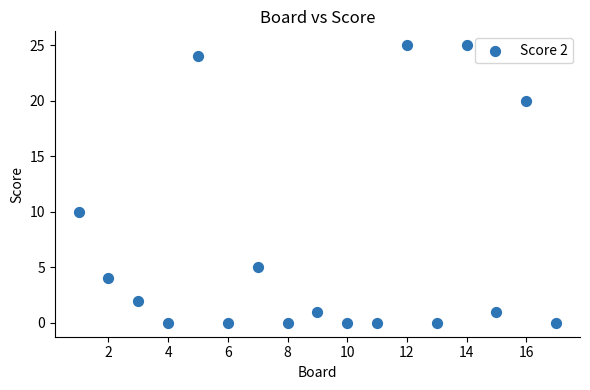

What is the range of Y values (max minus min)?

25